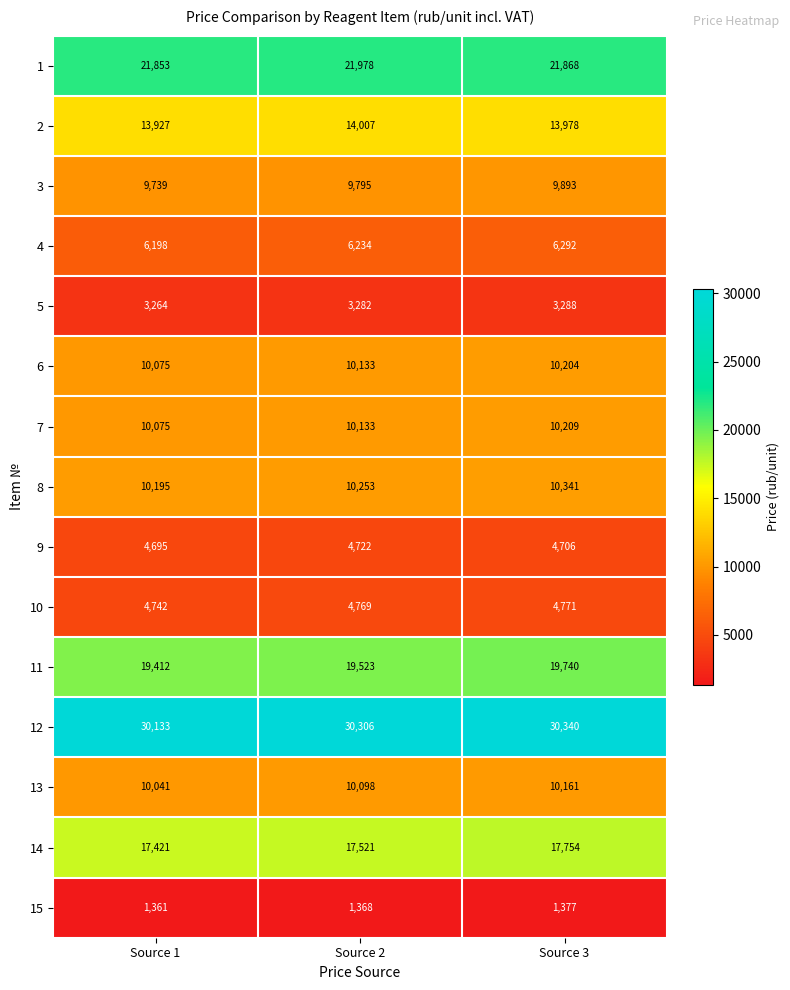

Which series has the largest total across all categories?

12